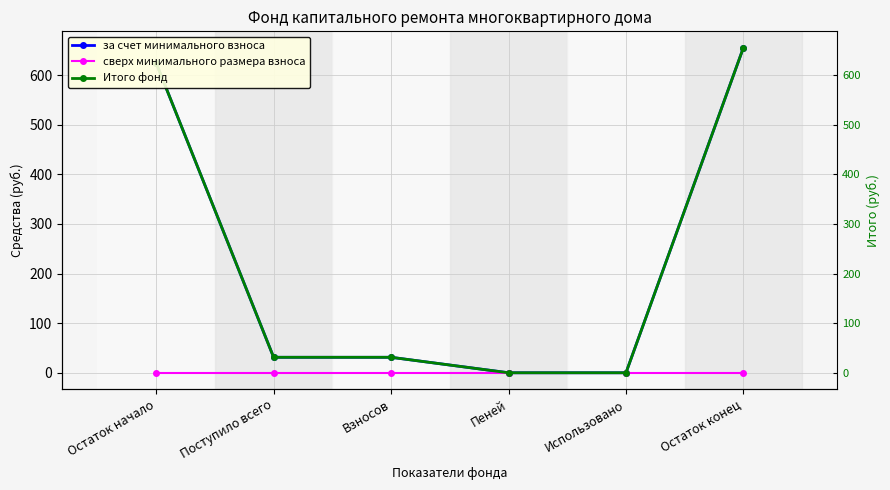

How many data points in за счет минимального взноса are above 31?

4